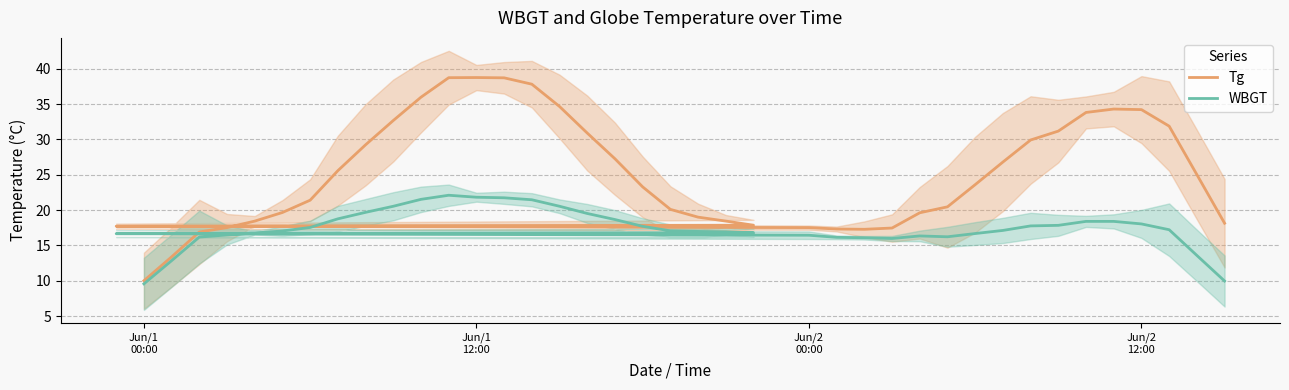

Reading left to right, what are all the values shown in this chart?

Tg: 10.0	13.4	16.9	17.5	18.4	19.7	21.4	25.6	29.2	32.7	36.0	38.7	38.8	38.7	37.8	34.7	30.9	27.3	23.3	20.1	19.0	18.4	17.9	17.7	17.5	17.3	17.3	17.5	19.6	20.5	23.6	26.8	29.9	31.2	33.8	34.3	34.2	31.9	25.0	18.1
WBGT: 9.6	12.8	16.2	16.5	16.8	17.0	17.5	18.8	19.7	20.5	21.5	22.1	21.8	21.7	21.5	20.5	19.5	18.7	17.7	17.1	17.0	16.9	16.8	16.7	16.4	16.1	16.1	16.0	16.3	16.2	16.7	17.1	17.8	17.8	18.4	18.4	18.0	17.2	13.6	10.0